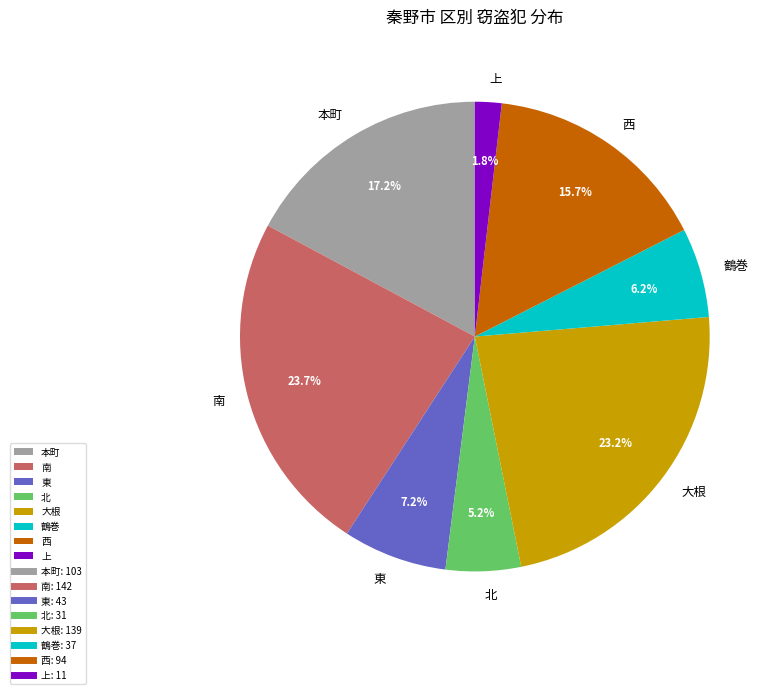

To the nearest percent, what is the average slice percentage?

12%